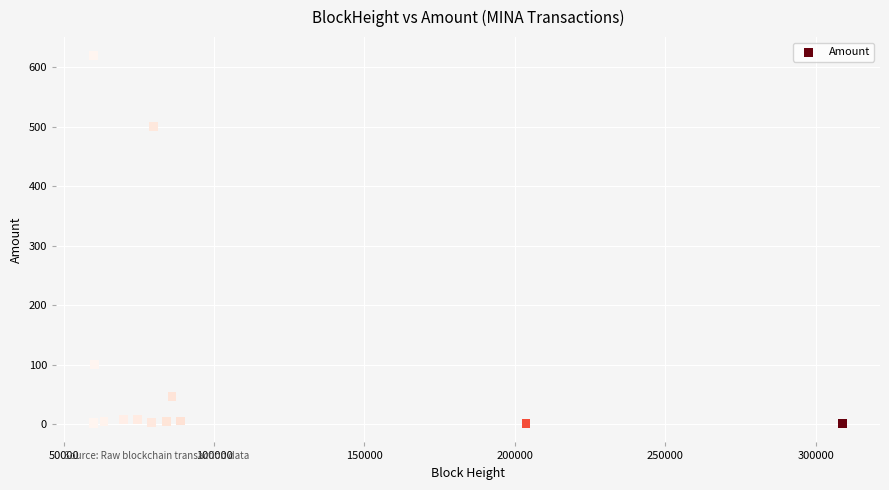

What Y value in the scatter plot is closest to 309?

500.0